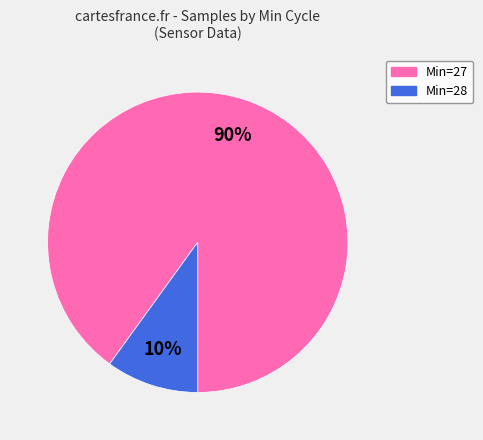

To the nearest percent, what is the difference between the largest and smallest slice percentages?

80%